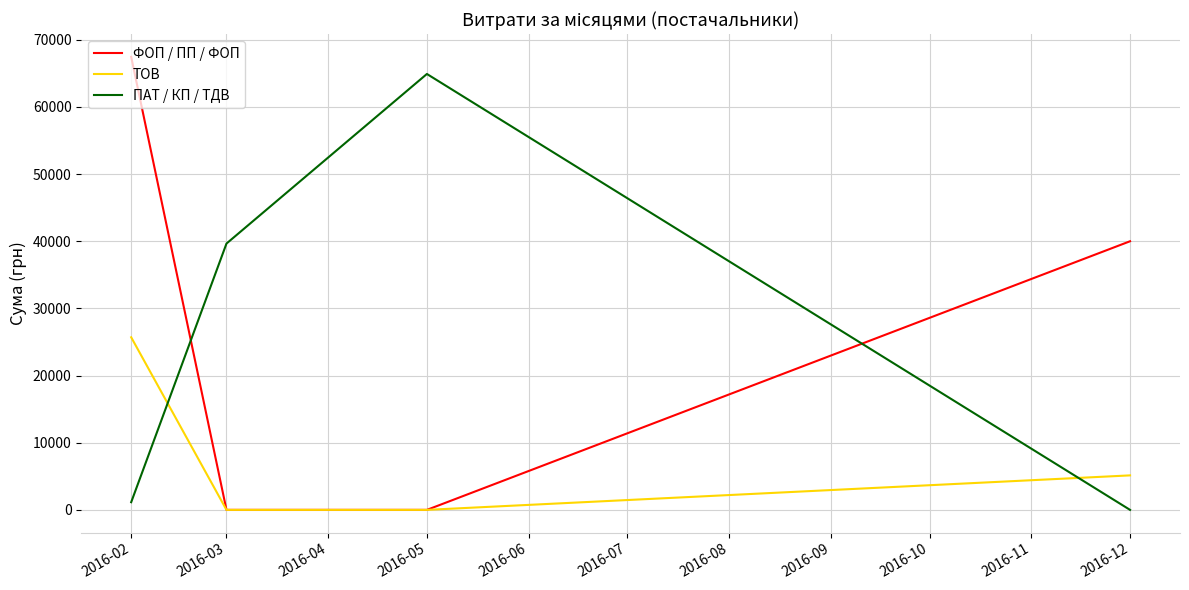

Where do ПАТ / КП / ТДВ and ТОВ first cross each other?

2016-02 and 2016-03